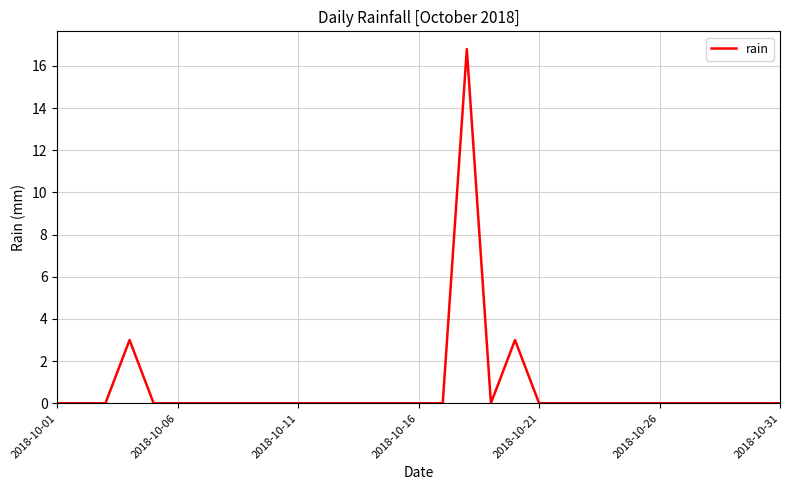

What is the difference between the maximum and minimum values?

16.8